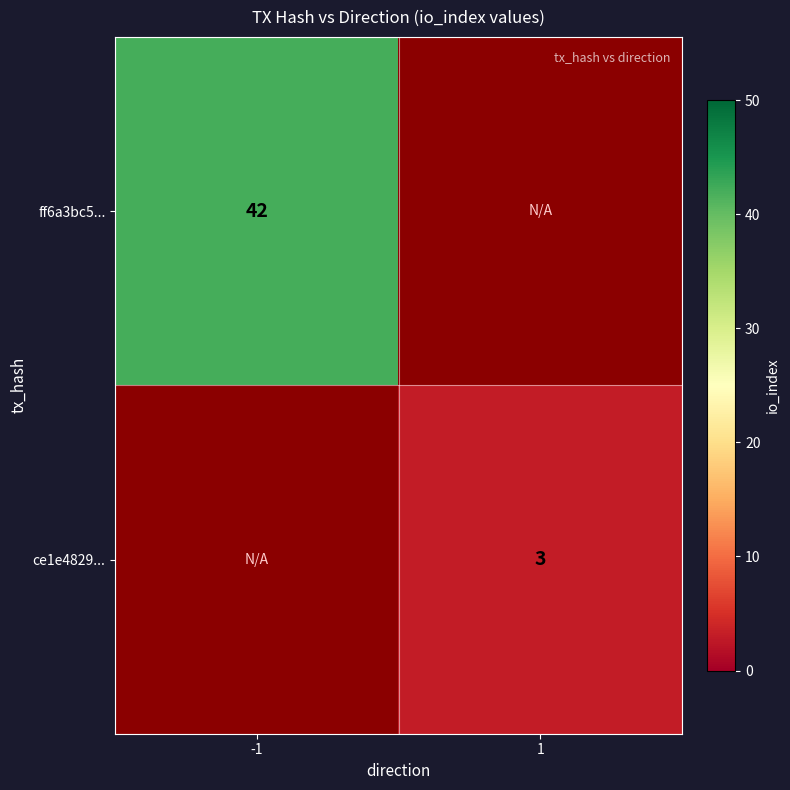

The ff6a3bc5... series shows 42 at -1. True or false?

True